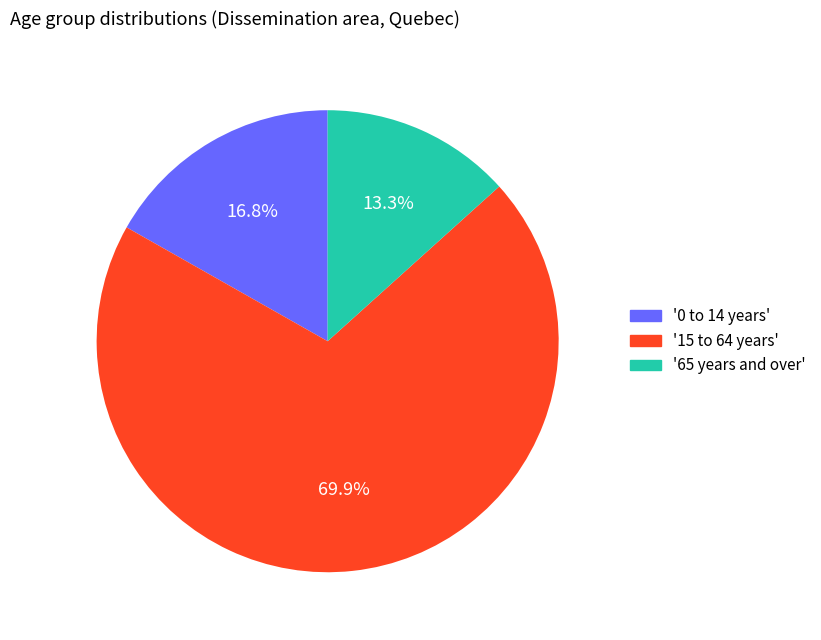

Rank the categories by value from lowest to highest.

'65 years and over', '0 to 14 years', '15 to 64 years'